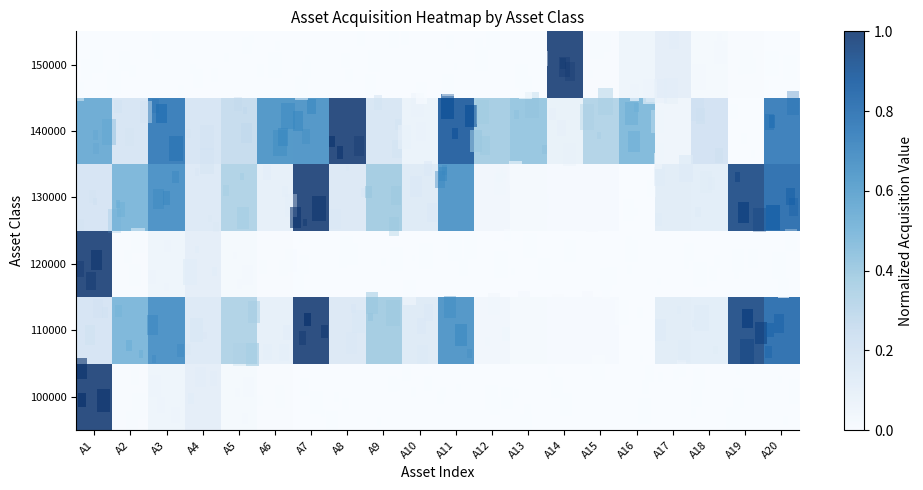

Which series has the largest total across all categories?

140000